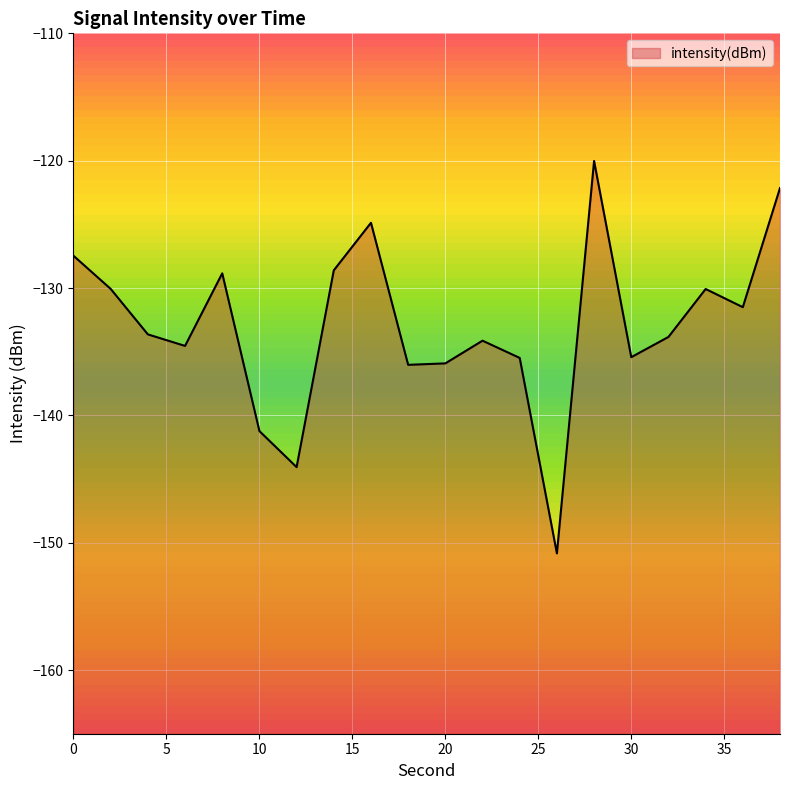

How many interior local valleys (lower than both neighbors) does the data have?

6